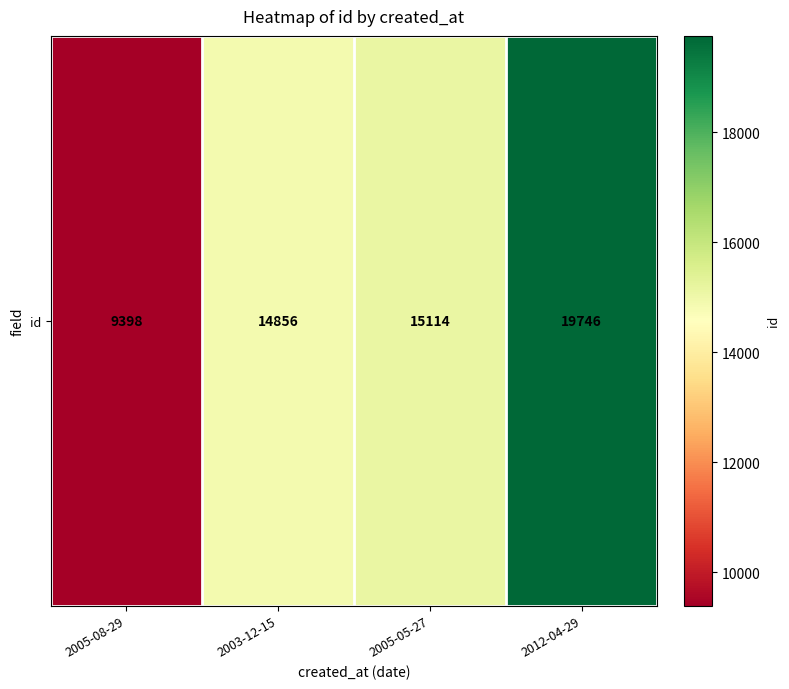

Which category has the lowest value across all series?

2005-08-29